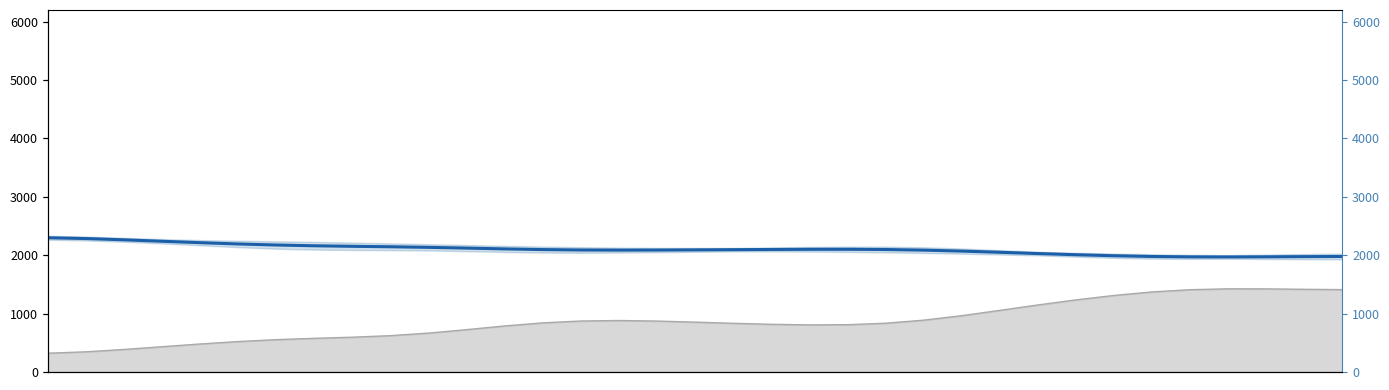

How many values exceed 2096?

18